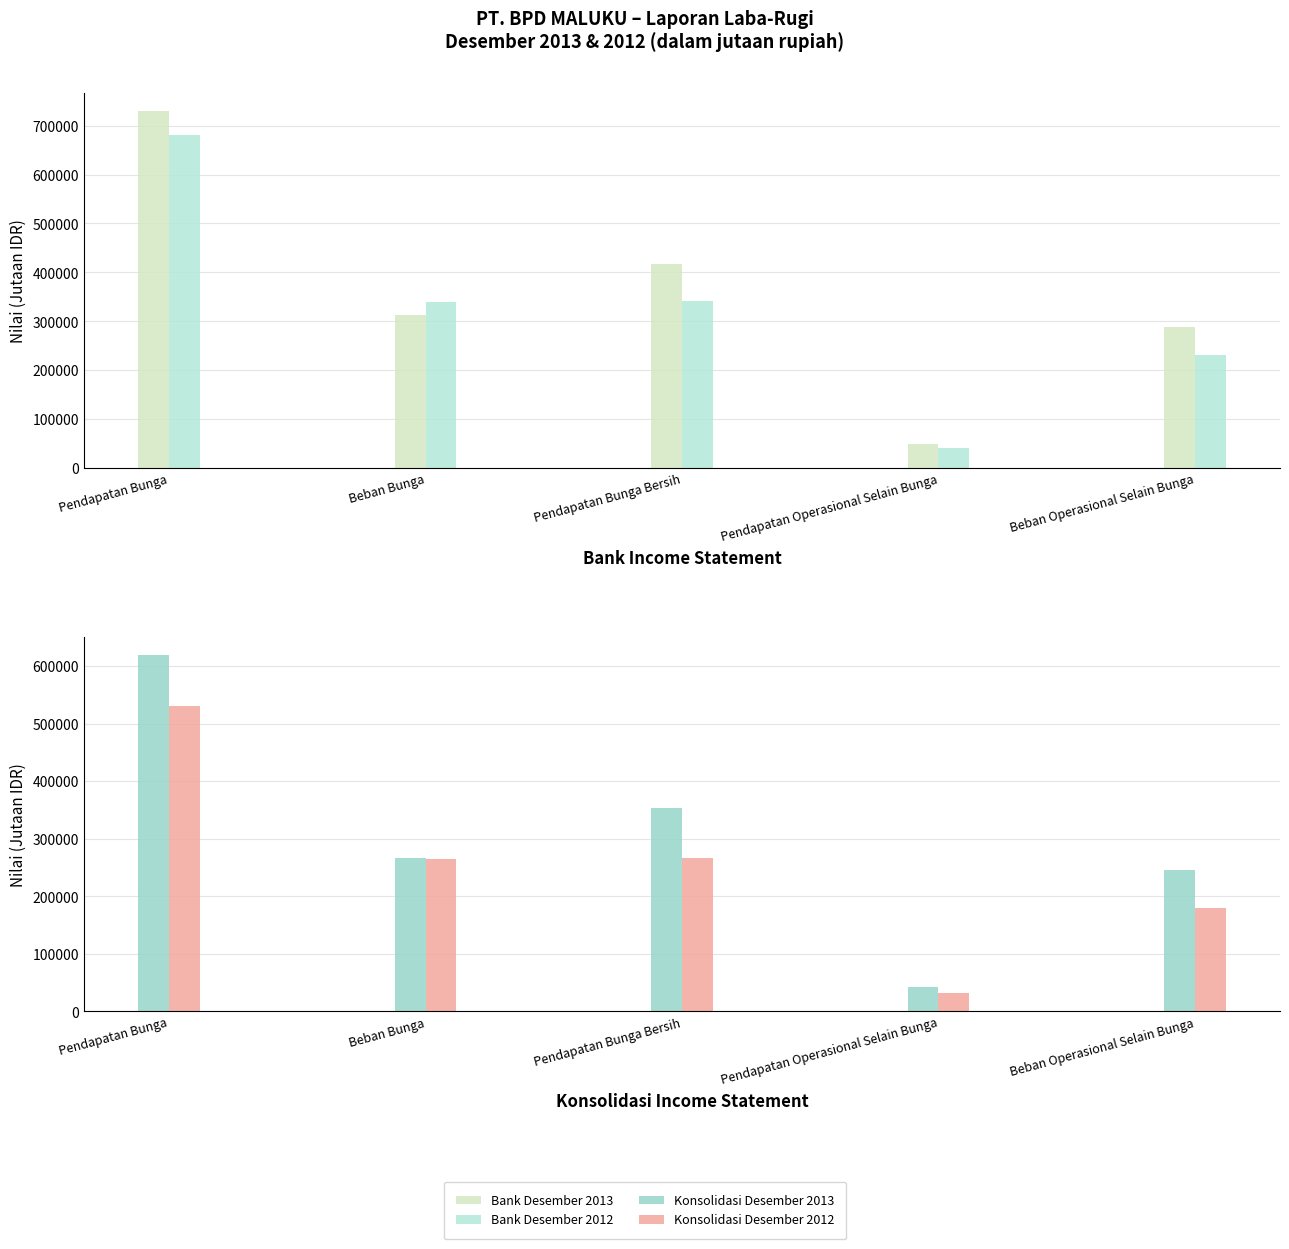

Which series changed the most between Beban Bunga and Pendapatan Operasional Selain Bunga?

Bank Desember 2012